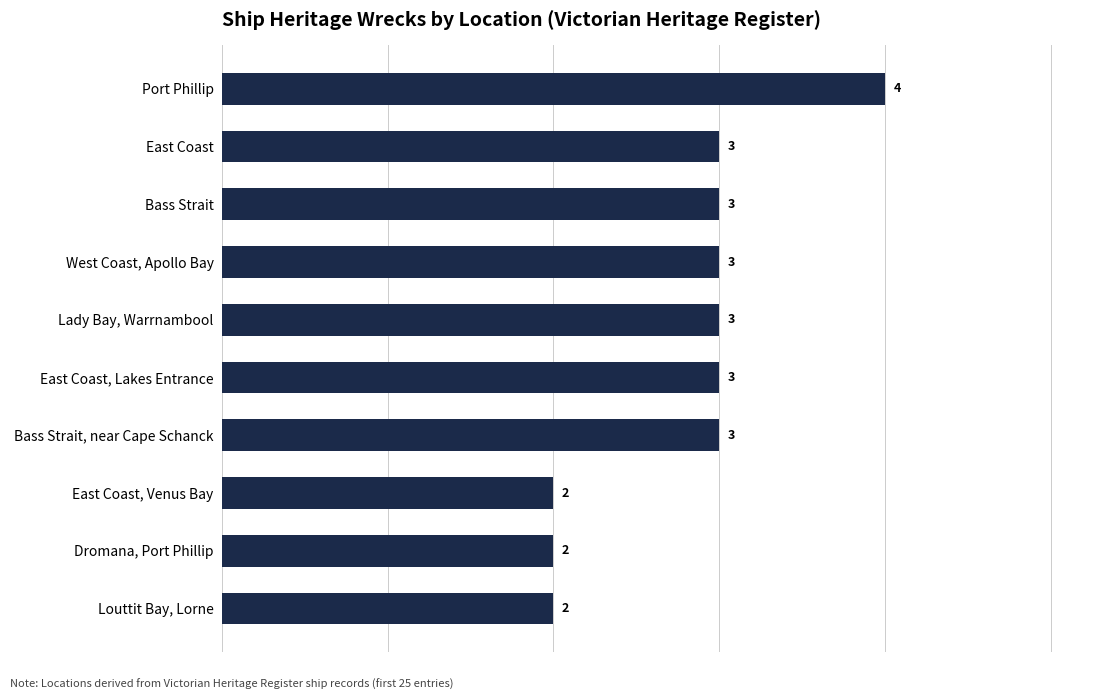

What is the sum of the values at East Coast, Lakes Entrance and Lady Bay, Warrnambool?

6